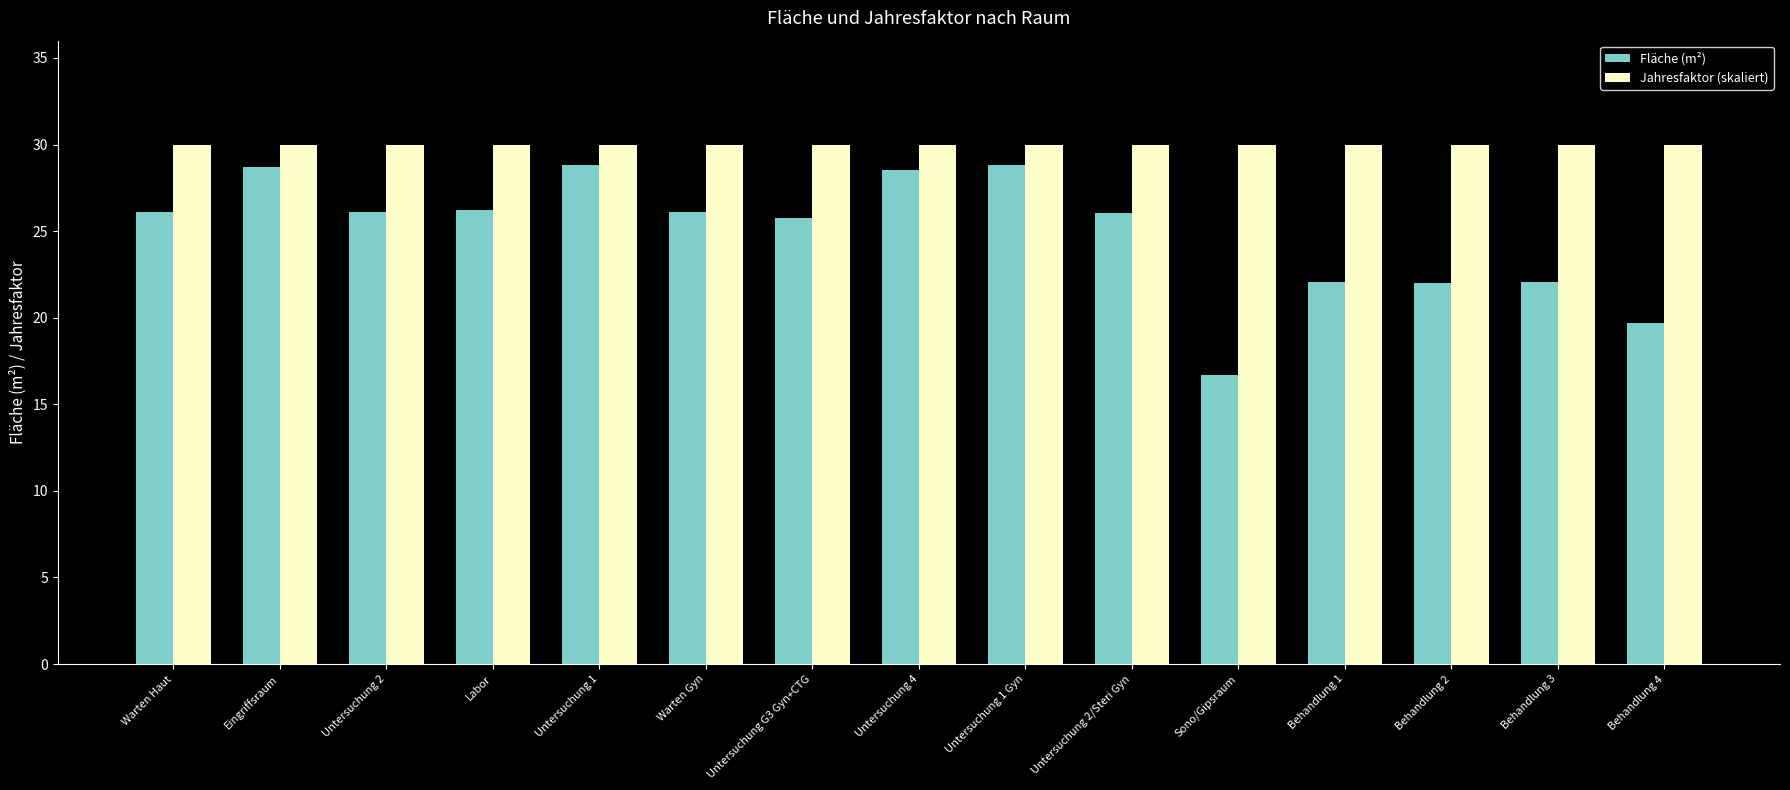

Rank the series at Behandlung 3 from lowest to highest value.

Fläche (m²), Jahresfaktor (skaliert)